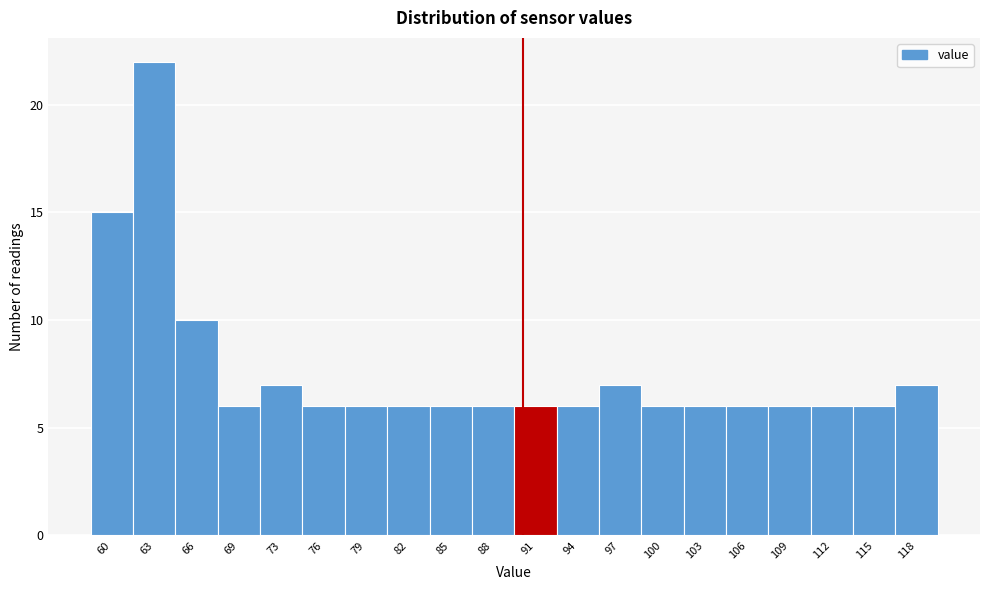

Which range on the x-axis has the tallest bar?

62.0 to 65.0